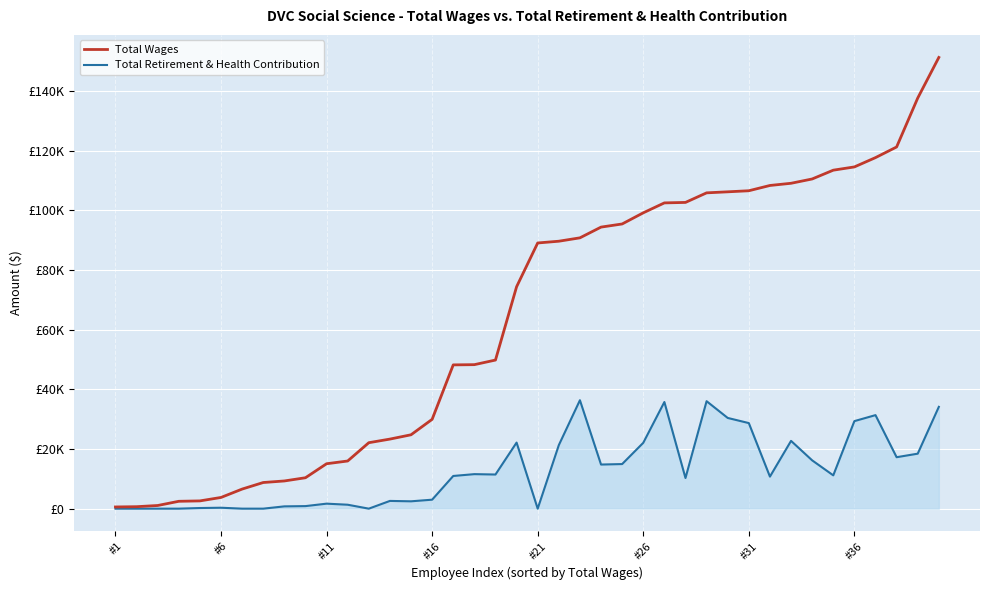

What is the maximum value shown in the chart?

151196